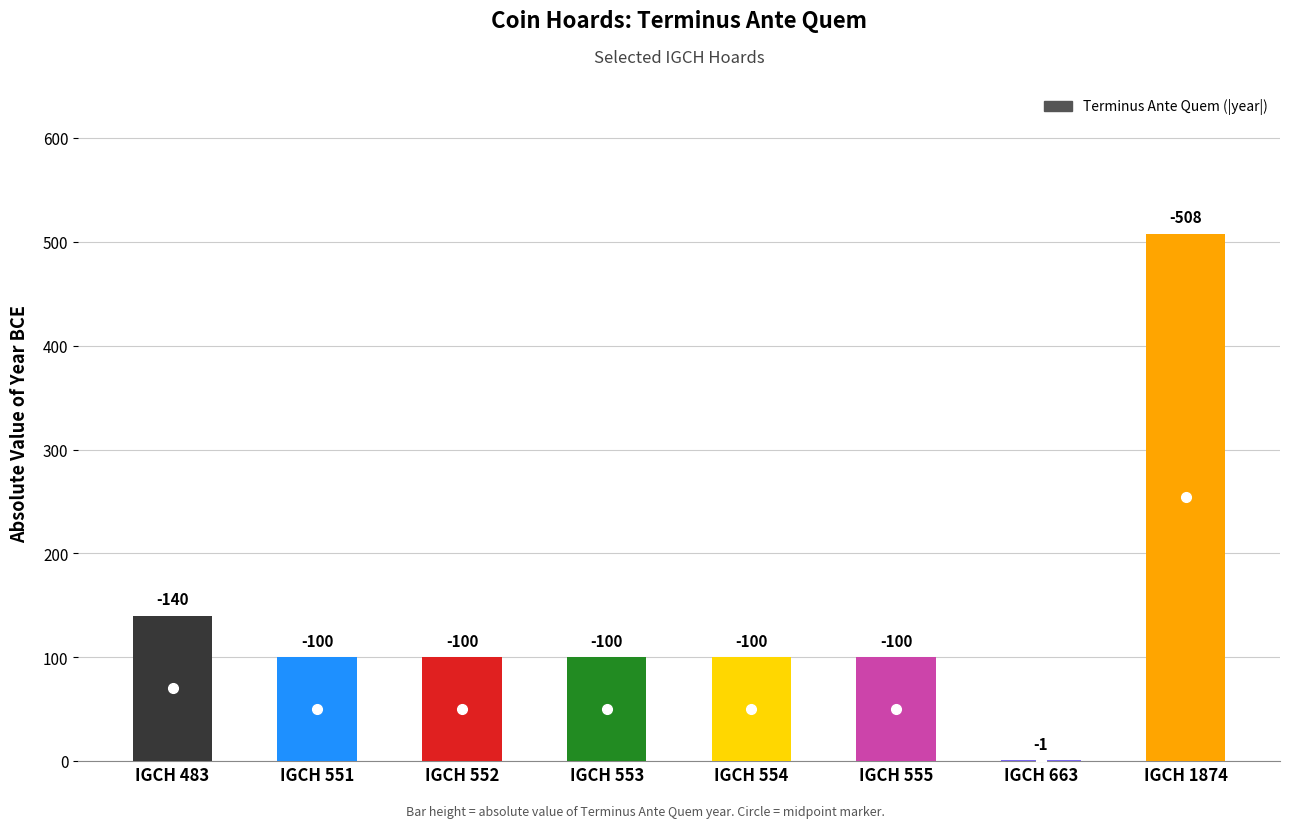

How many values are below 100?

1